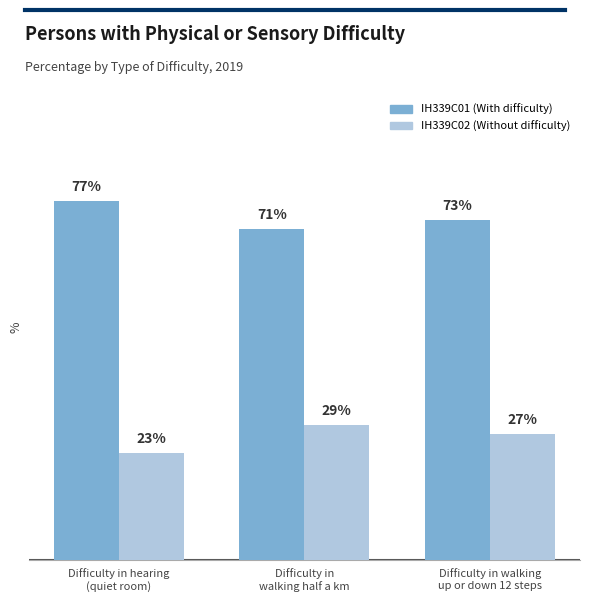

Are the bars horizontal?

No